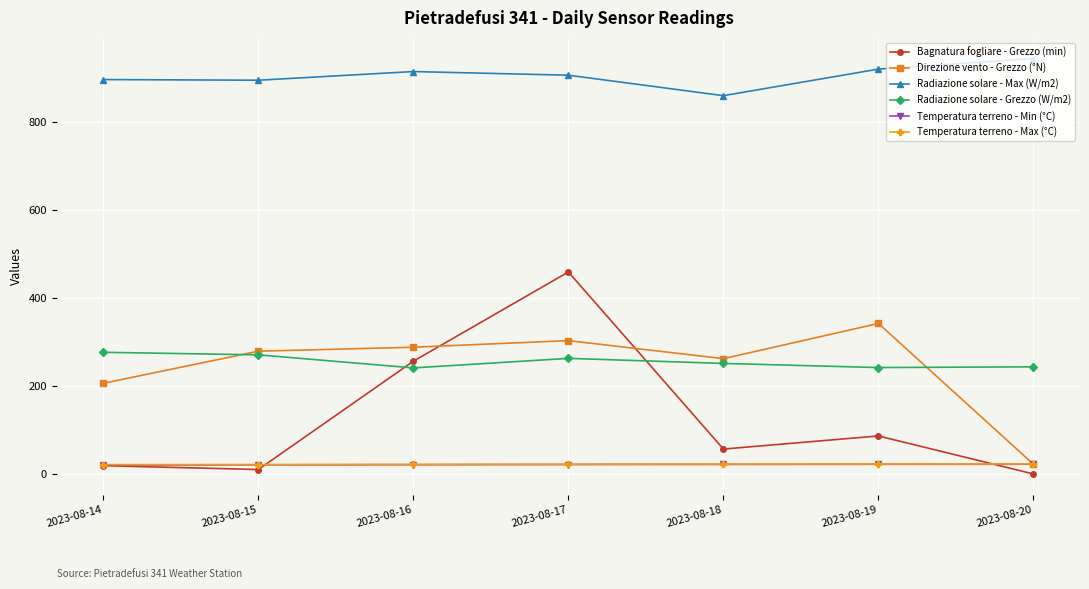

Which series changed the most between 2023-08-16 and 2023-08-18?

Bagnatura fogliare - Grezzo (min)